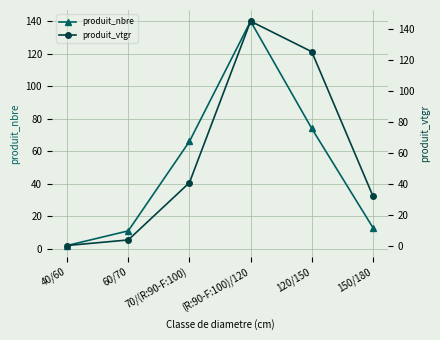

Is it true that produit_vtgr equals 4.1 at 60/70?

True